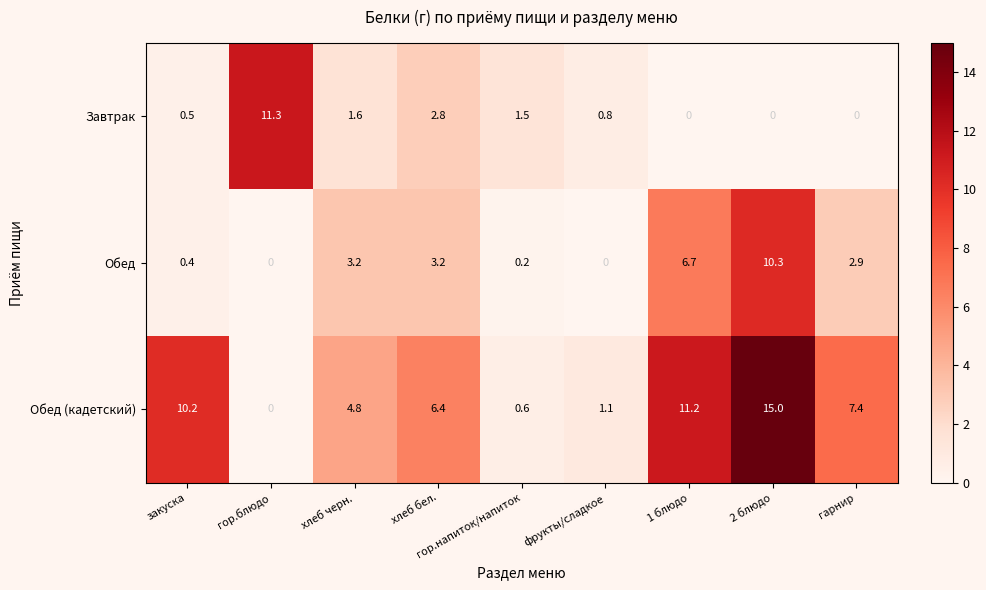

At which label does Обед first exceed 2?

хлеб черн.